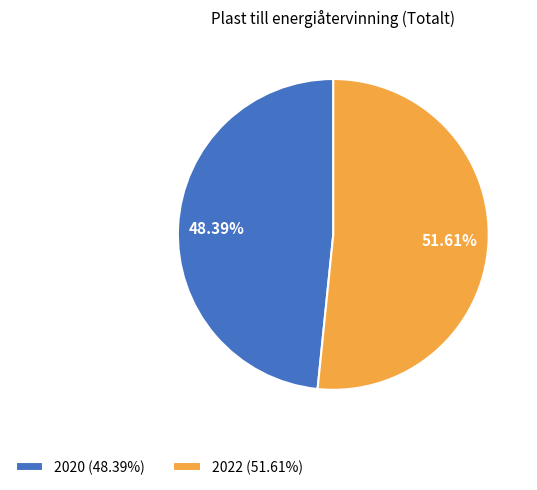

Which category accounts for the majority?

2022